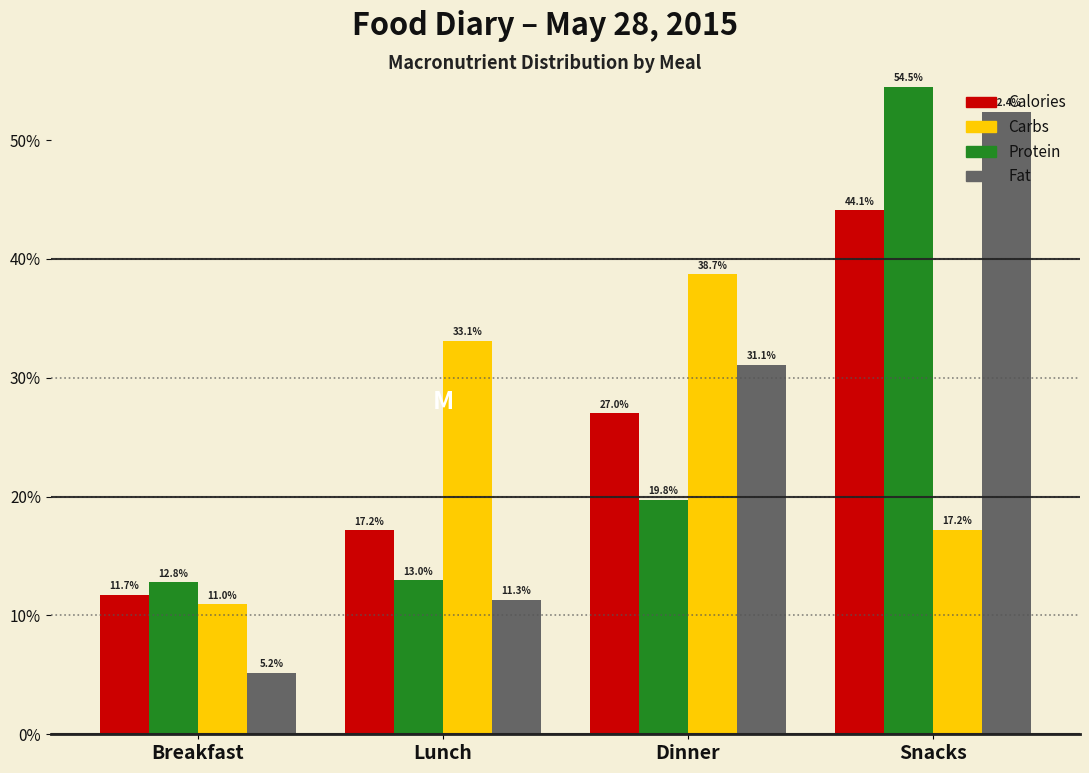

Reading left to right, transcribe all the data shown in this chart.

Calories: 11.7	17.2	27.0	44.1
Carbs: 12.8	13.0	19.8	54.5
Protein: 11.0	33.1	38.7	17.2
Fat: 5.2	11.3	31.1	52.4